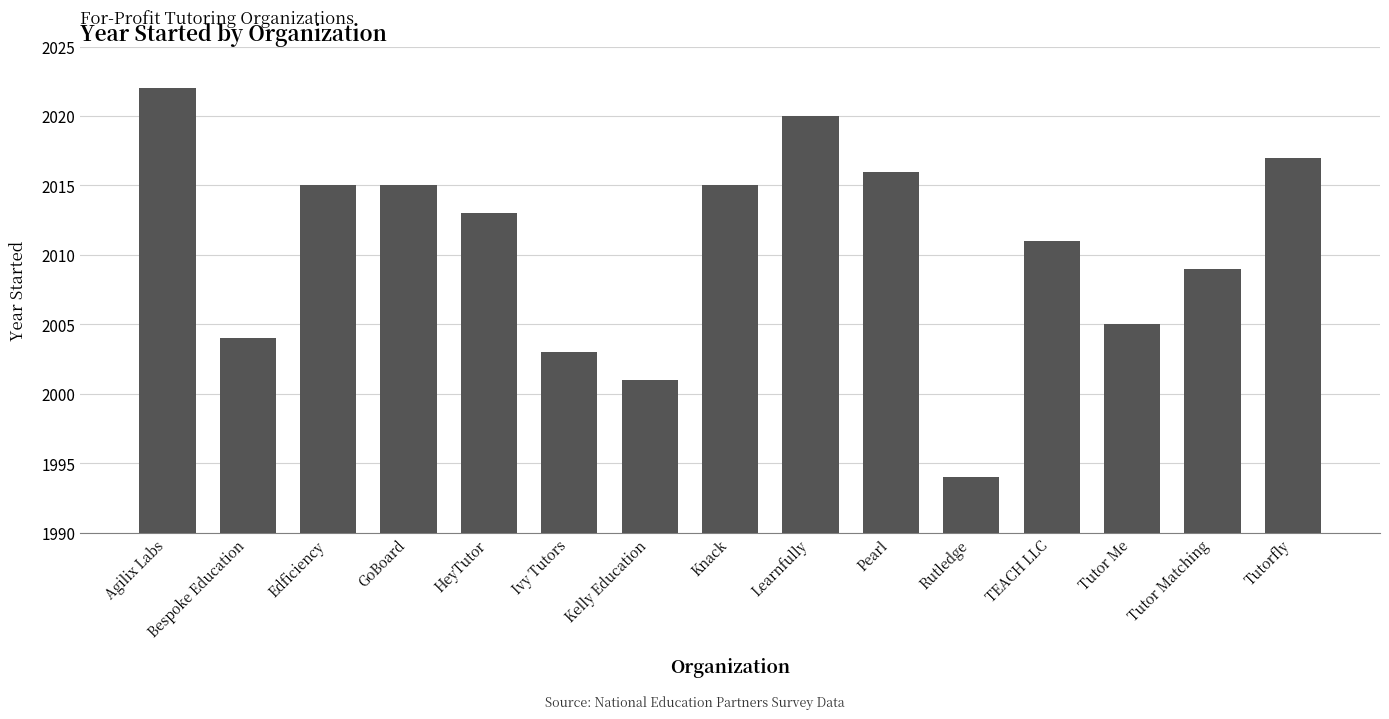

What is the difference between the maximum and minimum values?

28